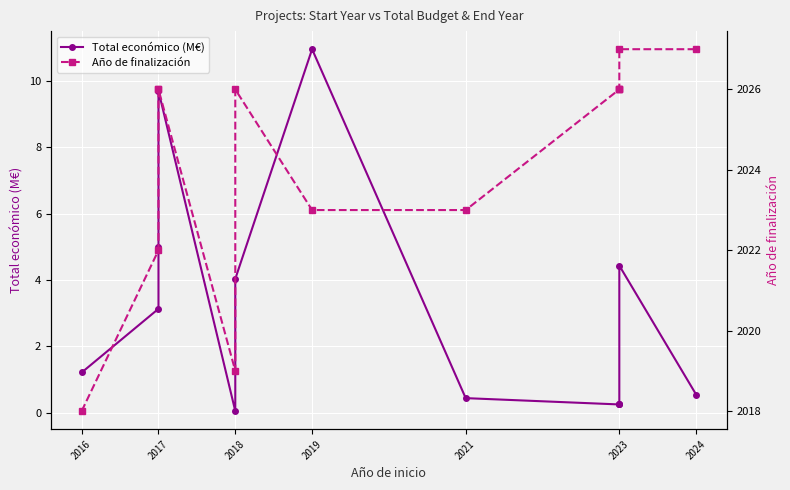

True or false: Año de finalización and Total económico (M€) cross at least once.

False